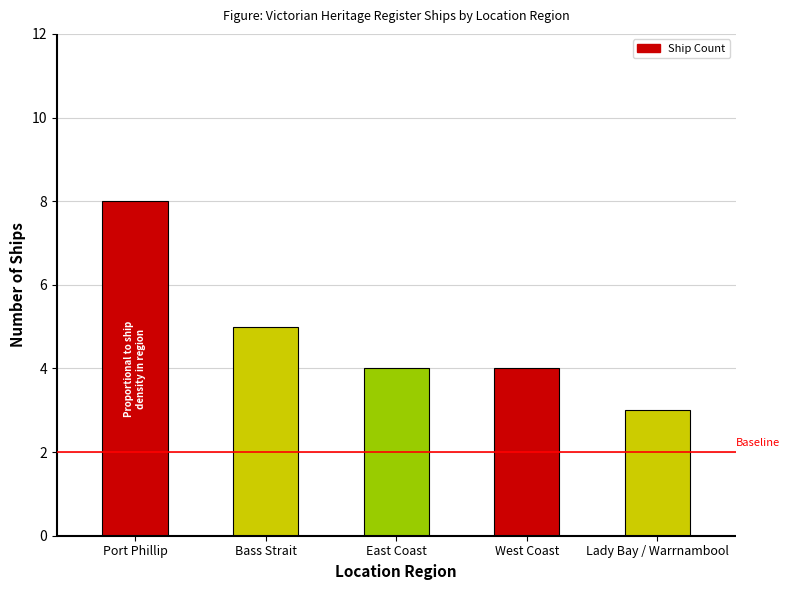

Count the number of categories in the chart.

5